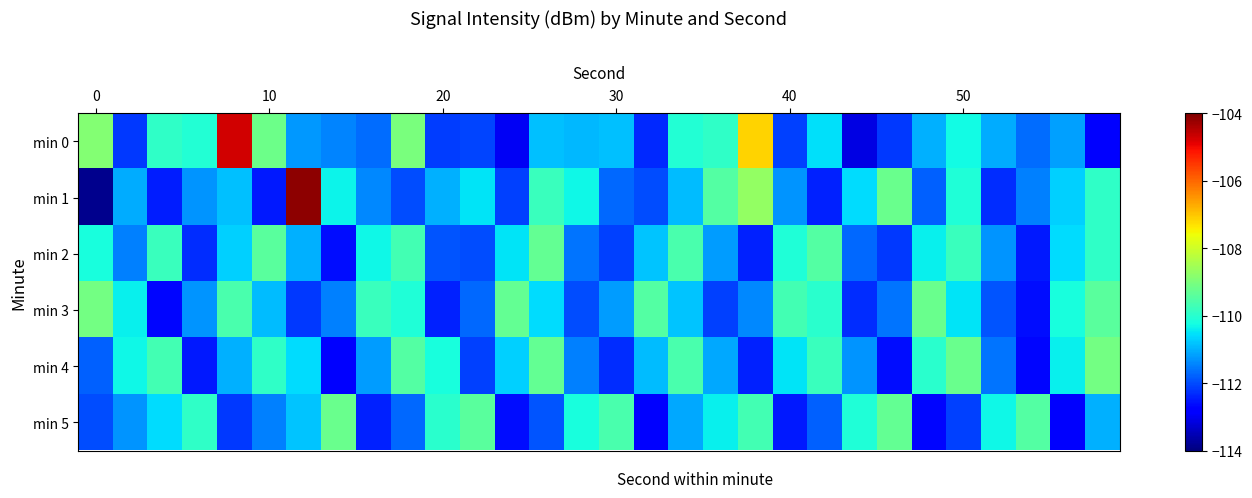

What is the smallest value displayed?

-113.8